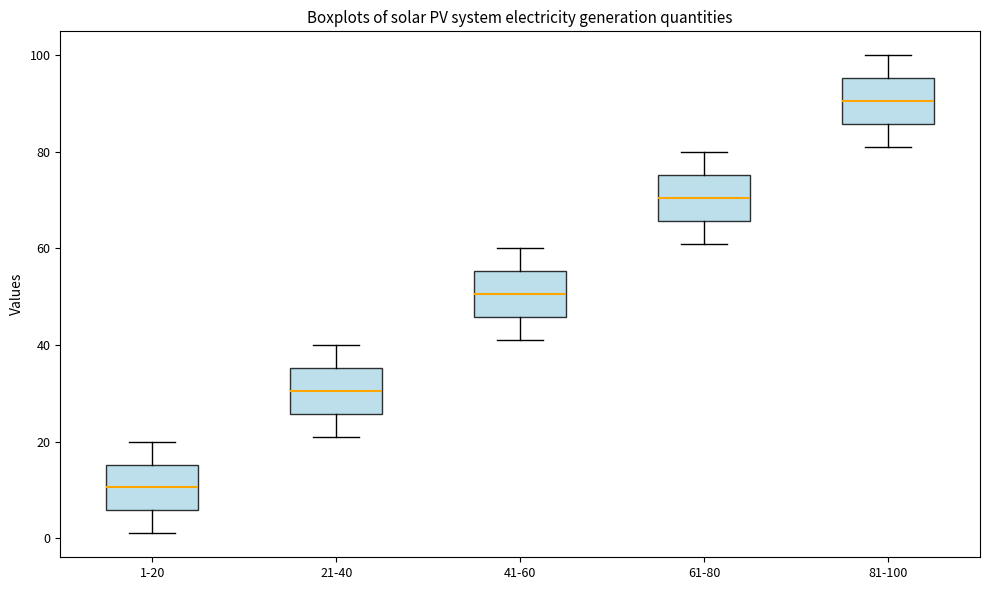

Reading left to right, read every box against the y-axis: the position of its median line, the range the box covers, and the ends of its whiskers. The values are not printed on the chart, so give them approximately, as read against the axis.

1-20: median 10, box 6 to 16, whiskers 2 to 20
21-40: median 30, box 26 to 36, whiskers 22 to 40
41-60: median 50, box 46 to 56, whiskers 42 to 60
61-80: median 70, box 66 to 76, whiskers 62 to 80
81-100: median 90, box 86 to 96, whiskers 82 to 100